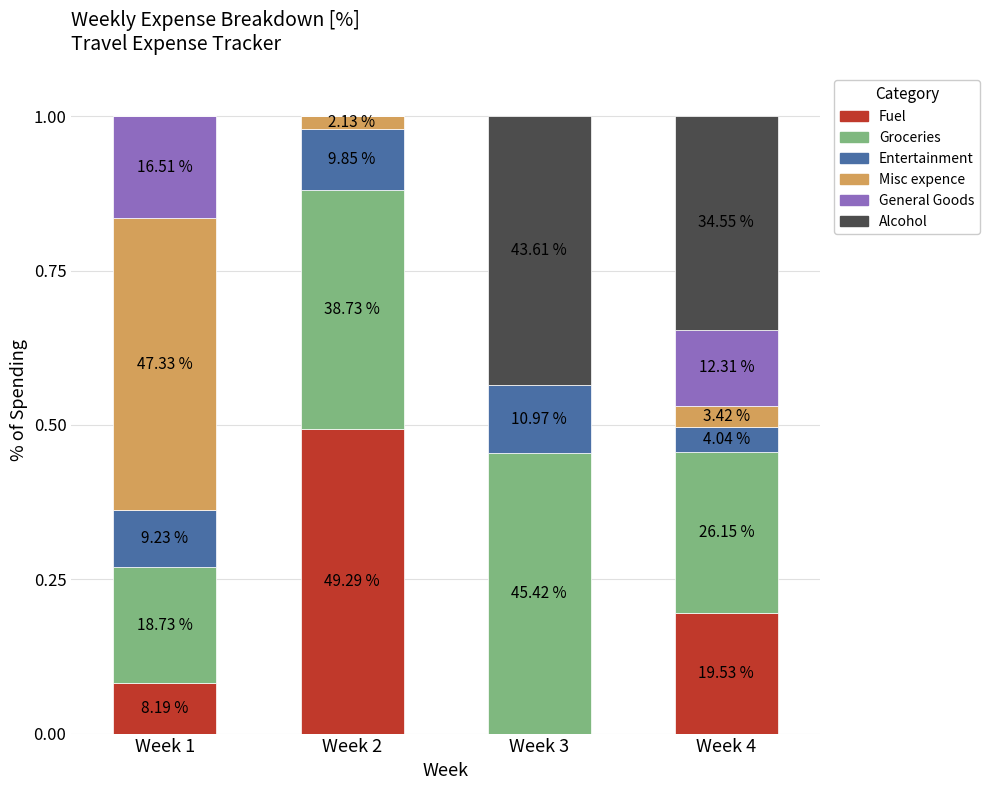

What are all the series names shown in the legend?

Fuel, Groceries, Entertainment, Misc expence, General Goods, Alcohol